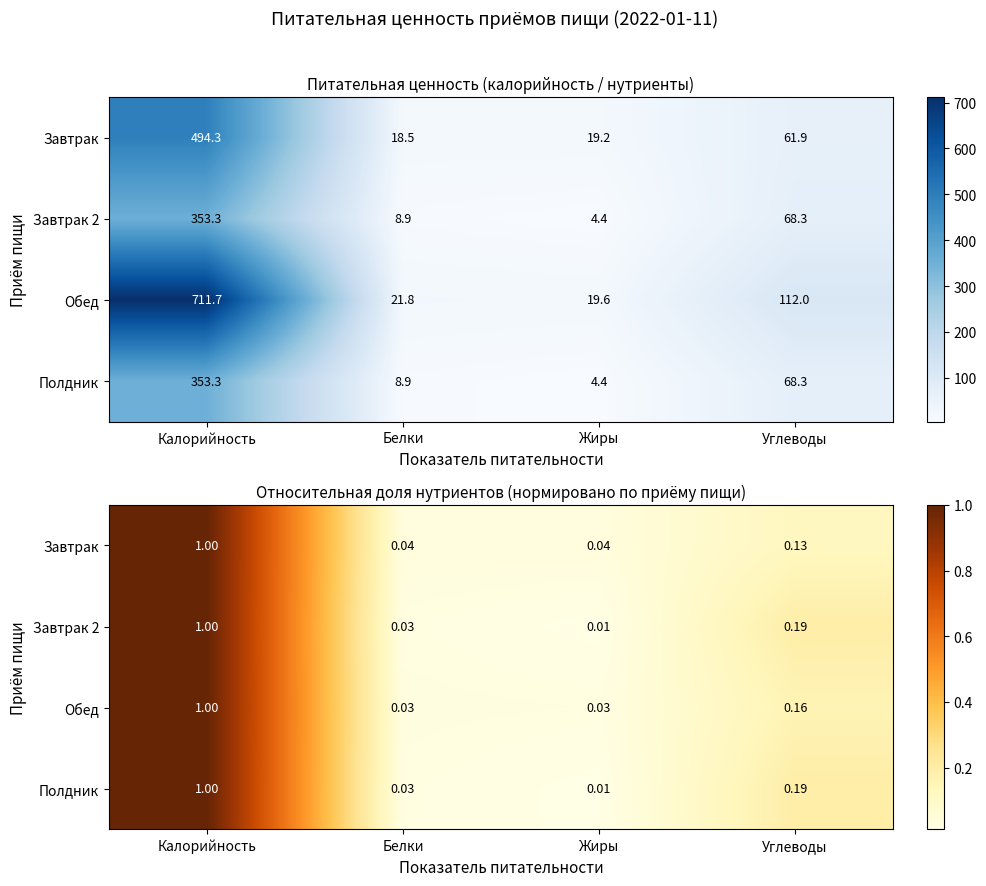

Is it true that Обед equals 0.0 at Белки?

False